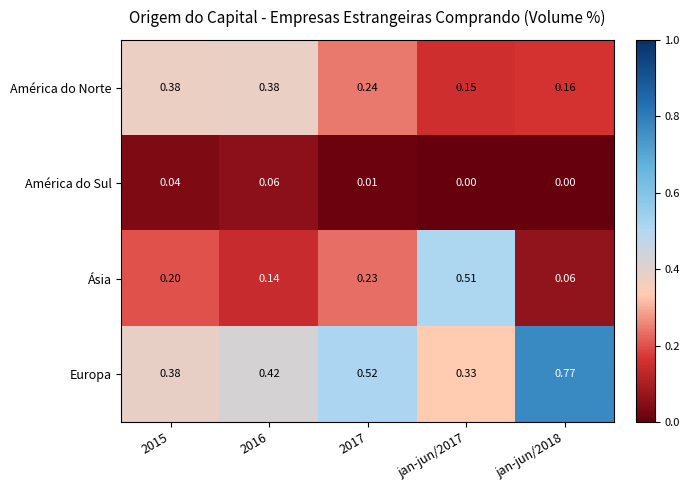

Is the value of Europa at 2017 greater than the value of América do Sul at 2016?

Yes